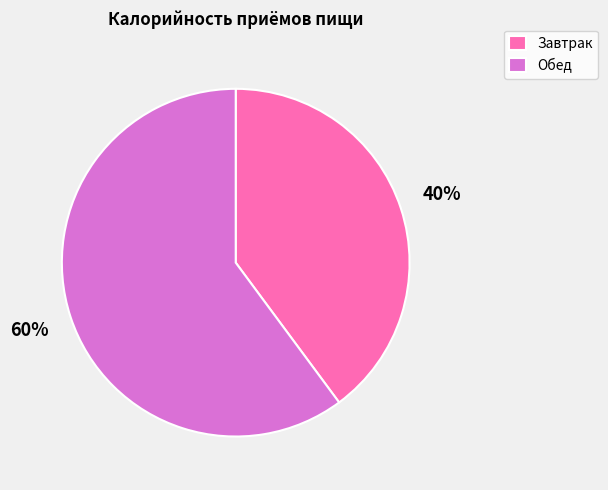

The Завтрак slice represents 40% of the pie. True or false?

True